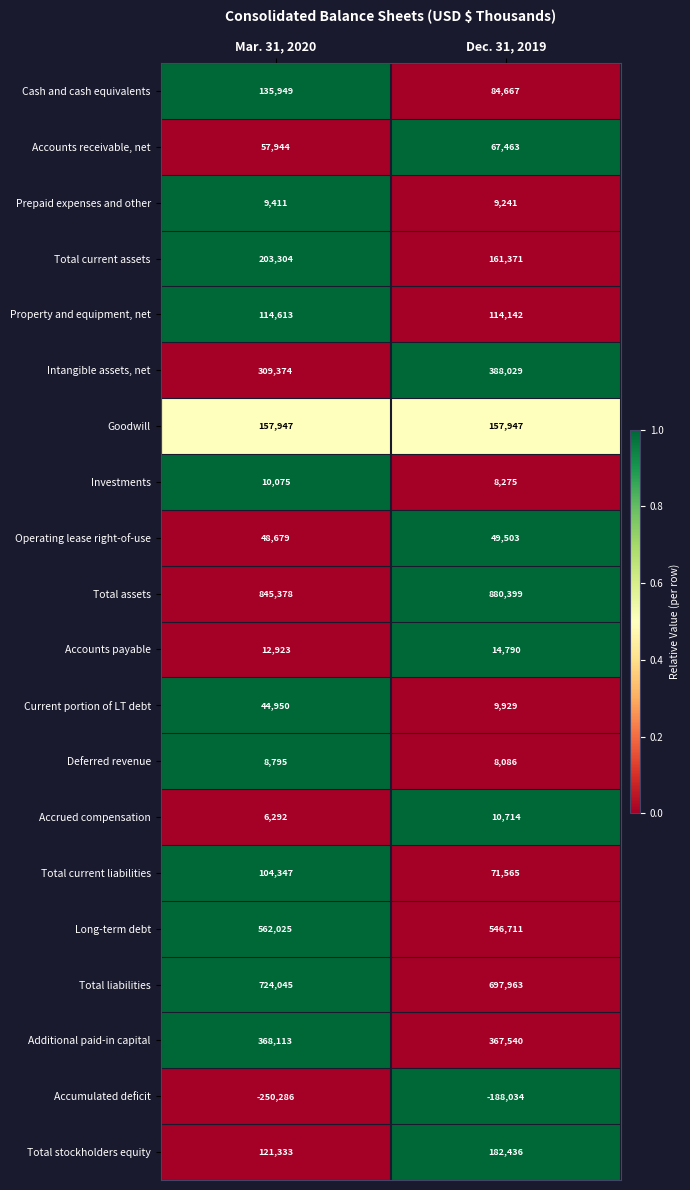

What is the total value across all series at Mar. 31, 2020?

3595211